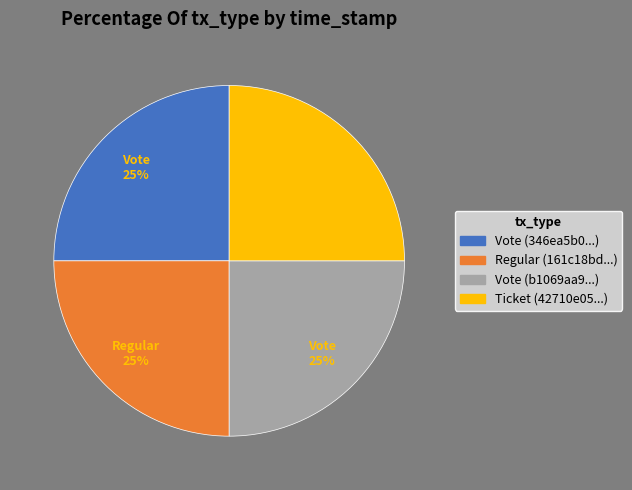

Does any single category account for the majority?

No